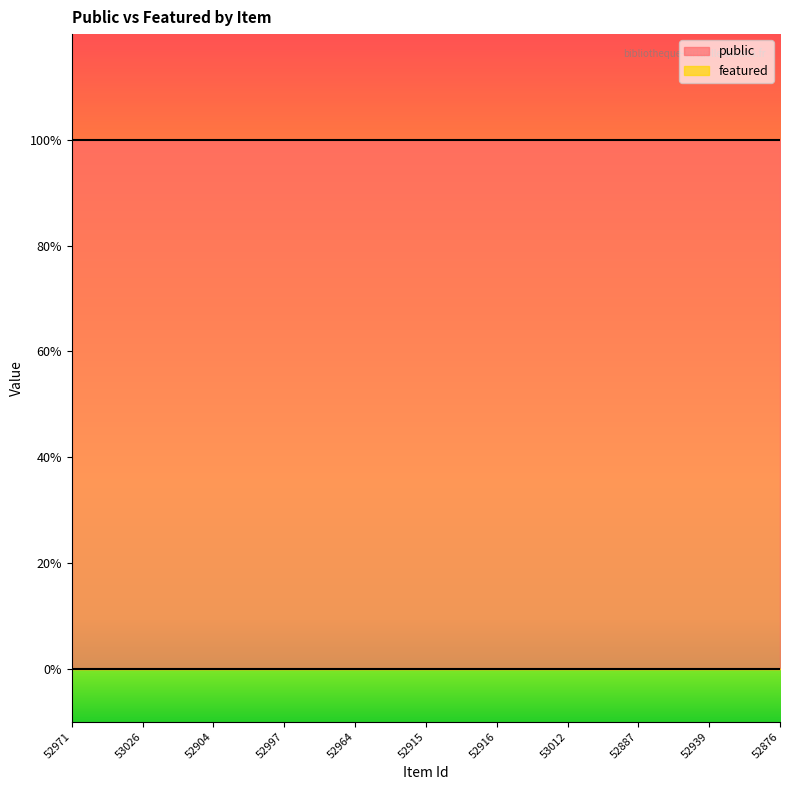

At how many categories does at least one series exceed 0?

11